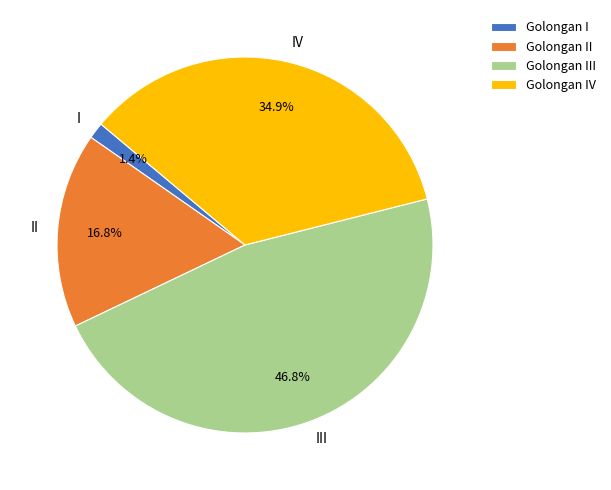

What is the largest slice in the pie chart?

III